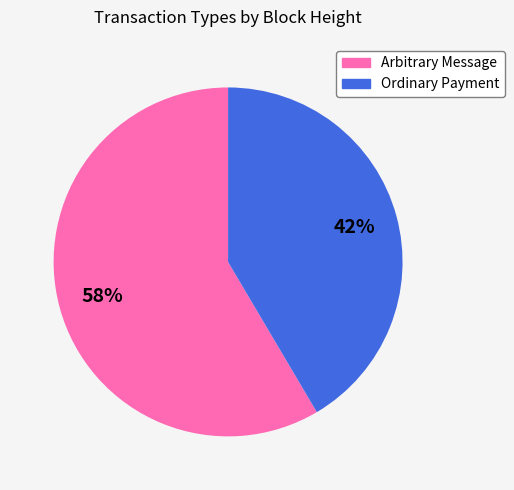

To the nearest percent, what is the average slice percentage?

50%